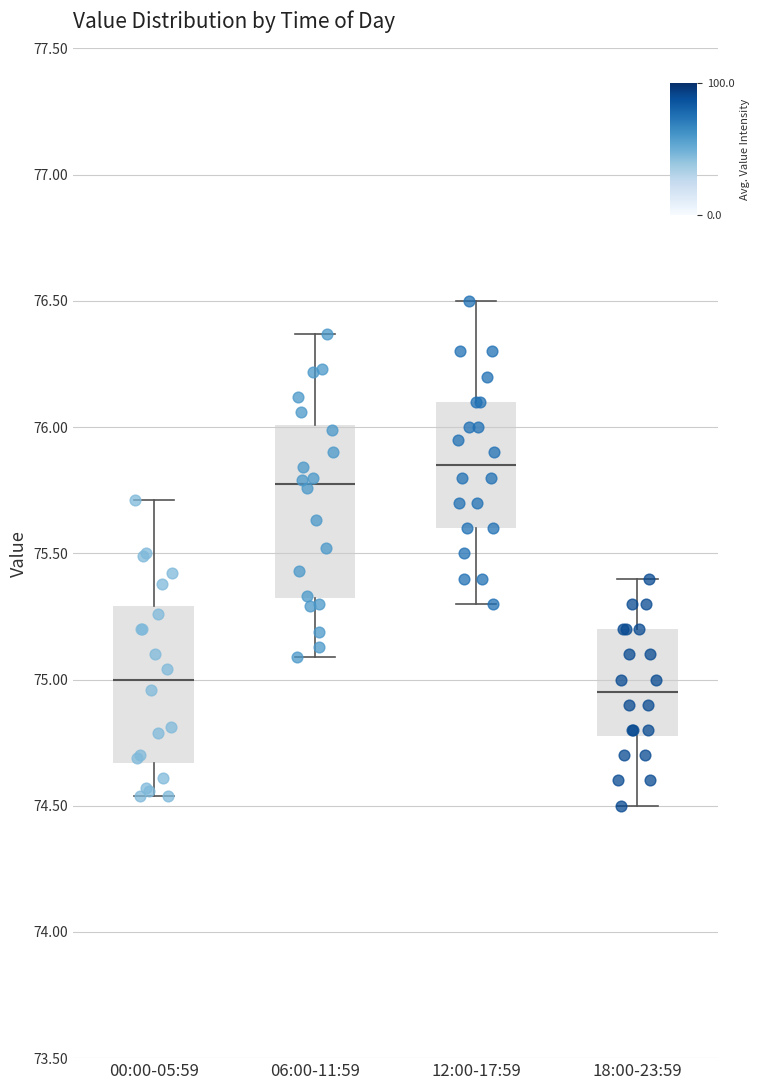

Which box has the highest median line?

12:00-17:59